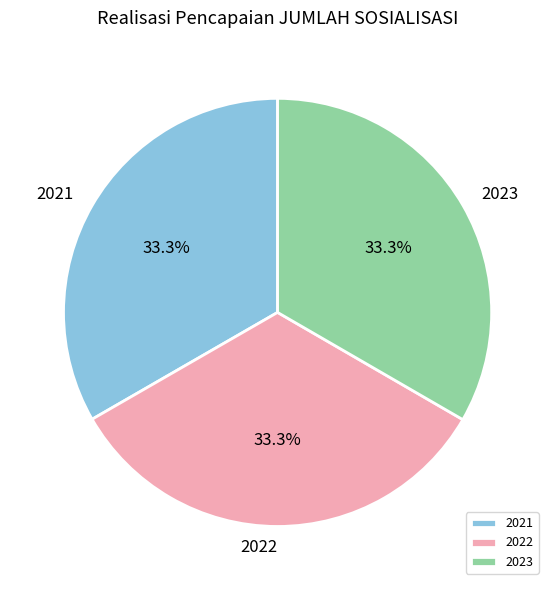

Combined, do 2022 and 2021 account for over 50%?

Yes